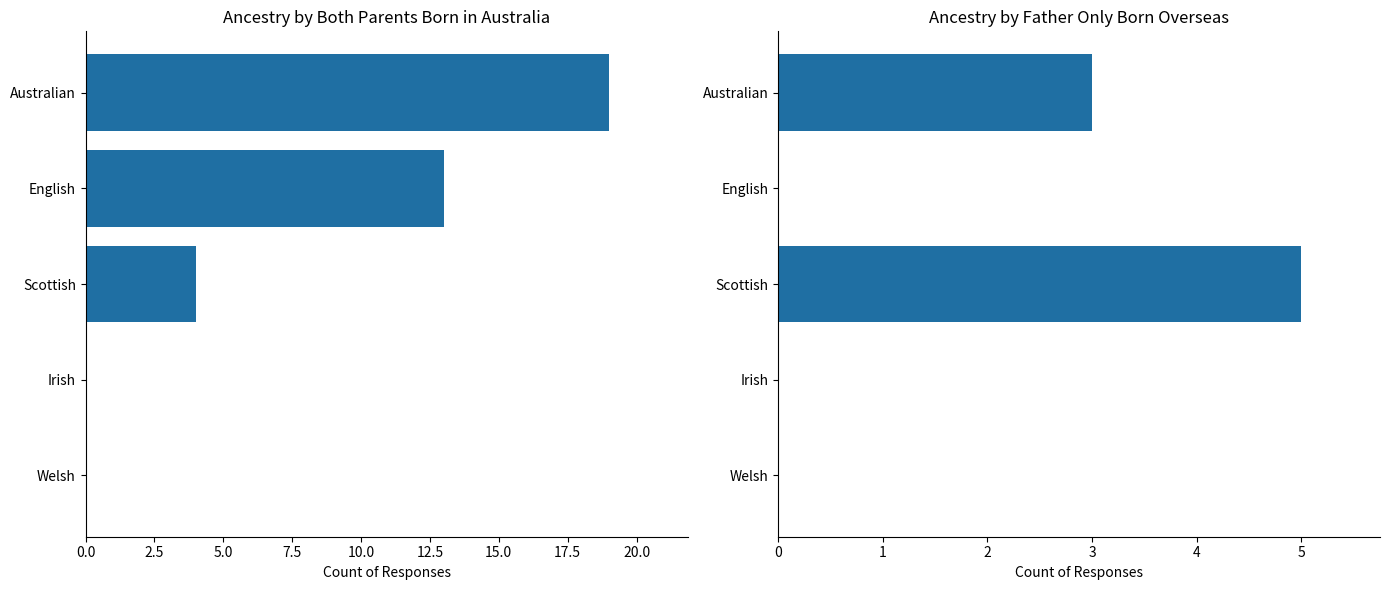

Which series has the widest spread of values?

Both parents born in Australia